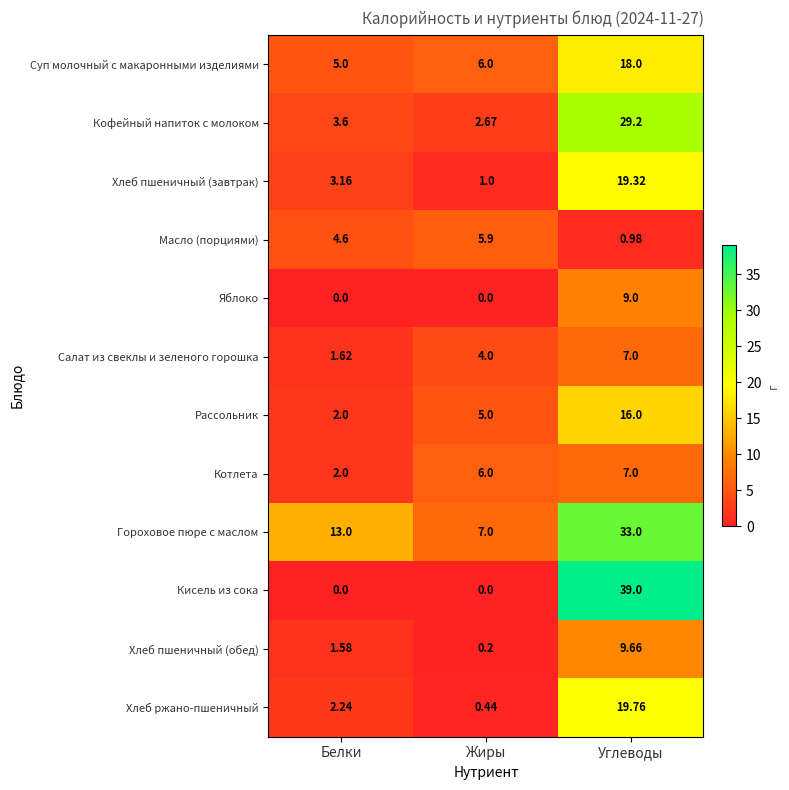

At which label does Яблоко reach its peak?

Углеводы